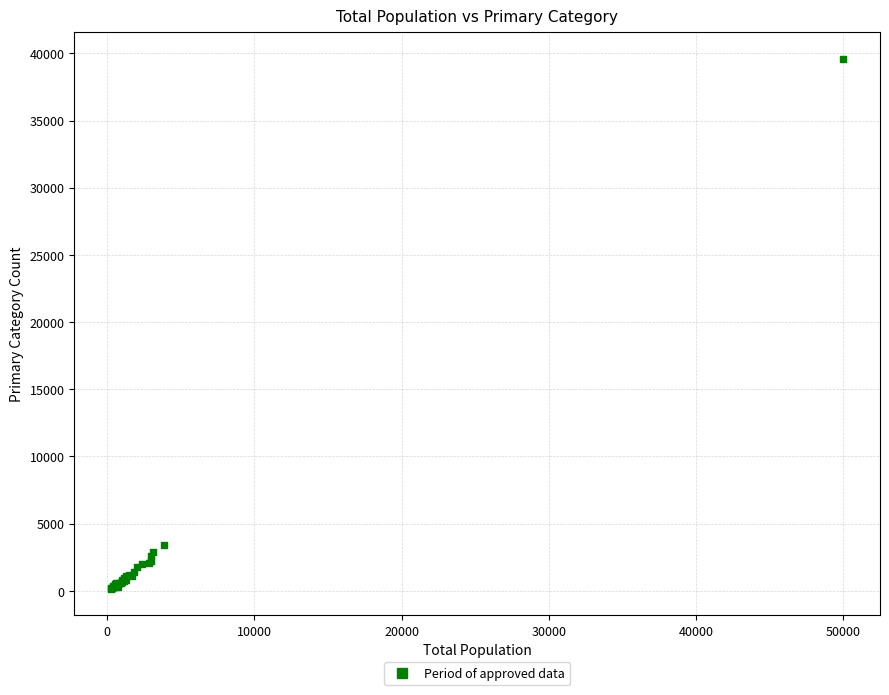

What Y value in the scatter plot is closest to 19865?

3442